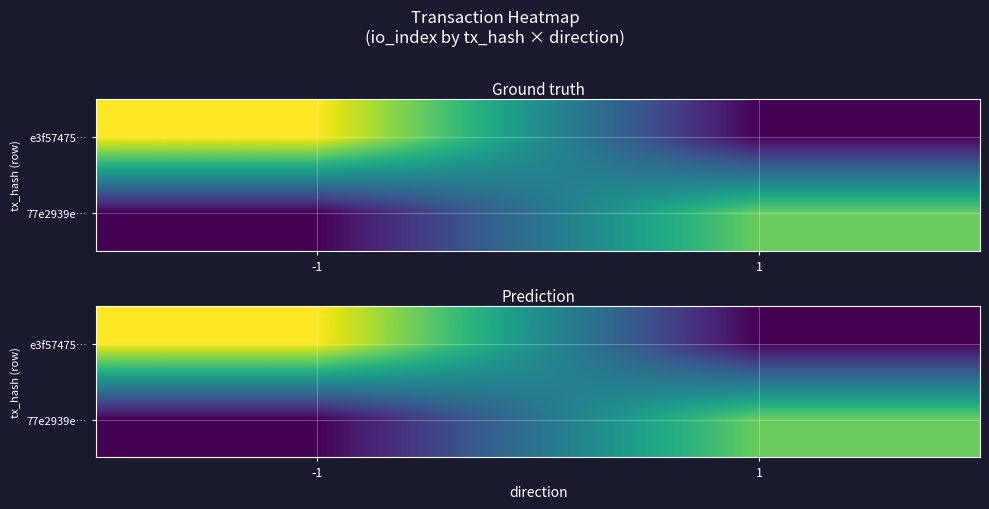

What is the average value of the 77e2939e… series?

12